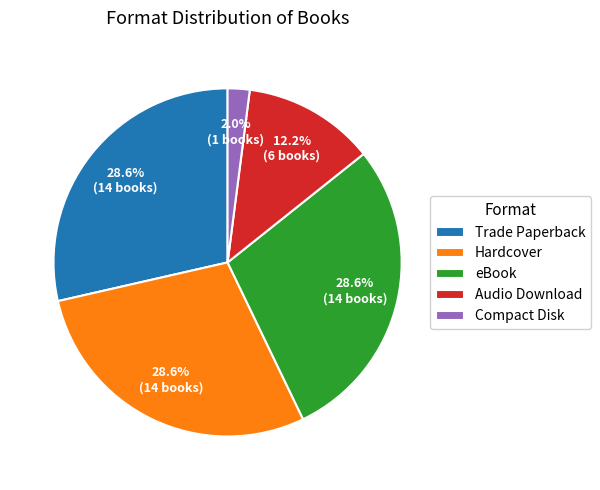

What is the smallest slice in the pie chart?

Compact Disk